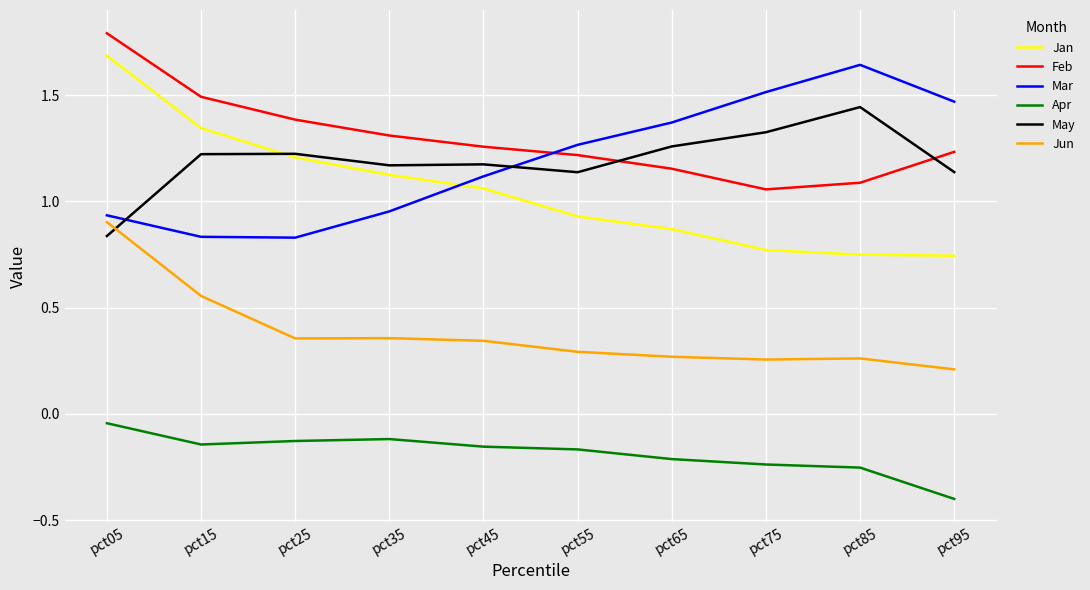

True or false: Apr and May intersect in this chart.

False